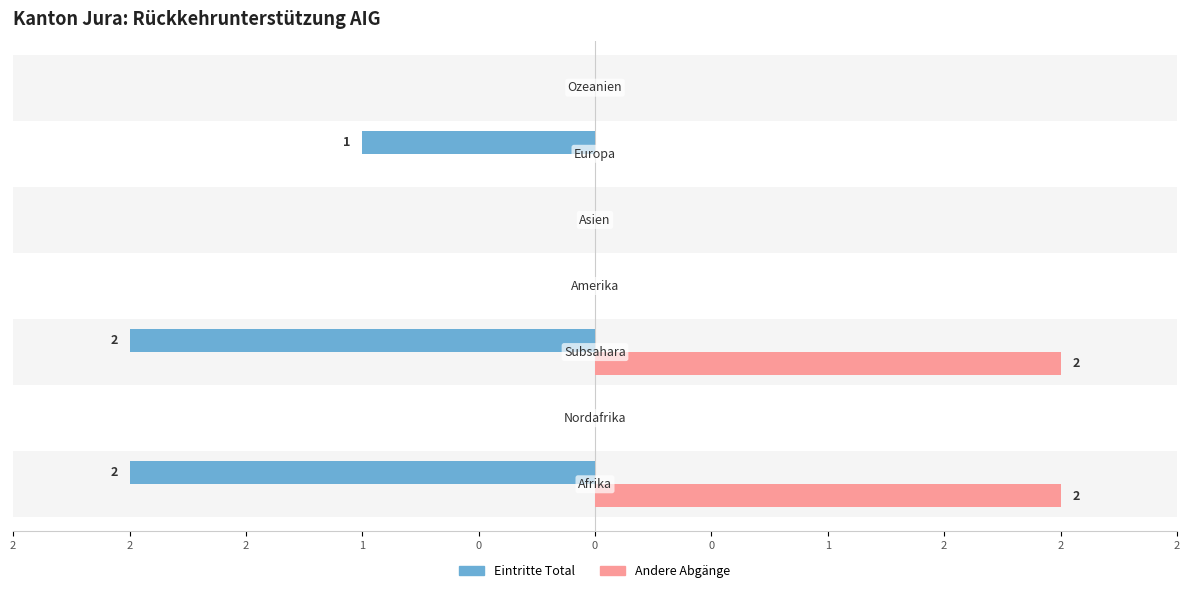

What is the difference between the maximum and second lowest values in the Eintritte Total series?

2